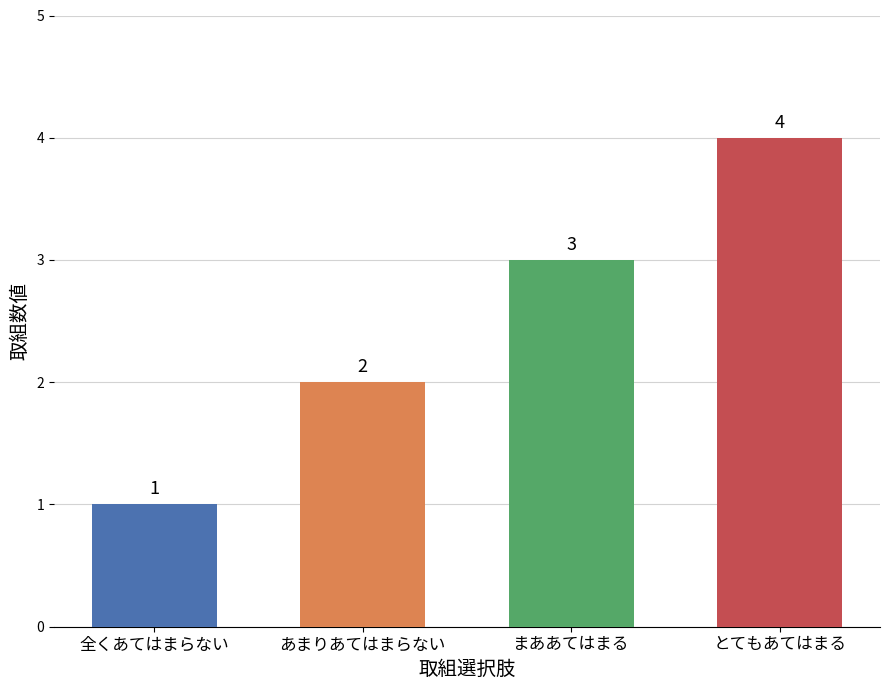

Is it true that the value at まああてはまる is 3?

True